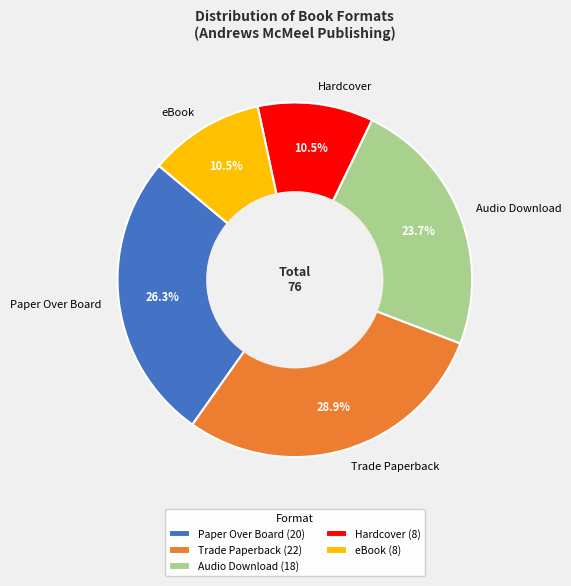

Approximately how many times larger is the value at Paper Over Board compared to Hardcover?

2.5